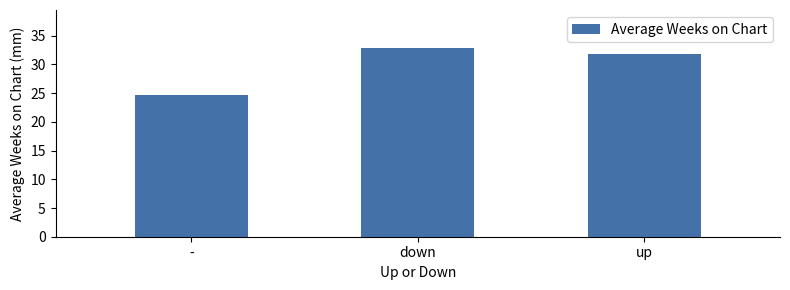

The value at up is 31.8. True or false?

True